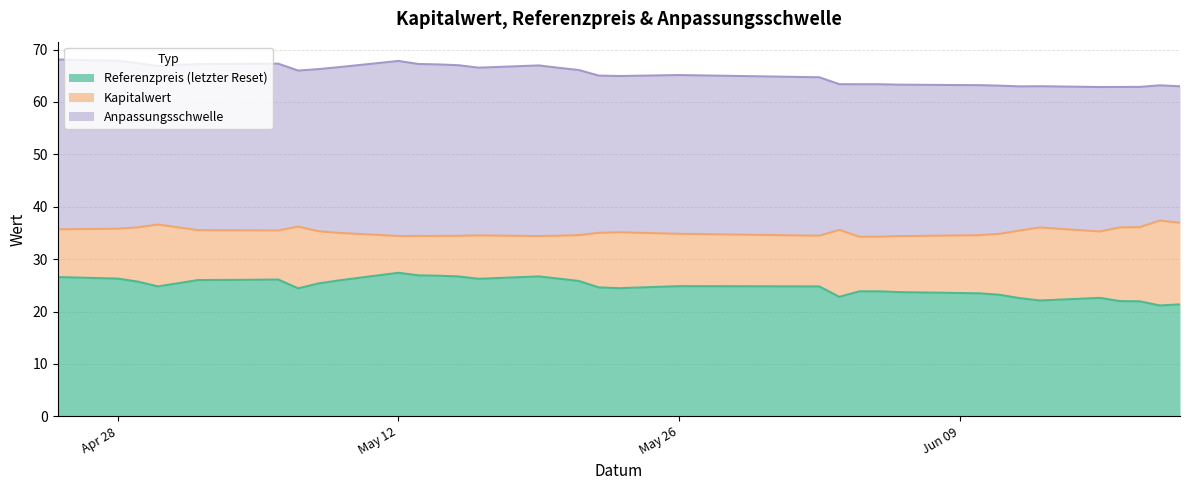

Is it true that Anpassungsschwelle equals 12.1 at 2025-06-18?

False